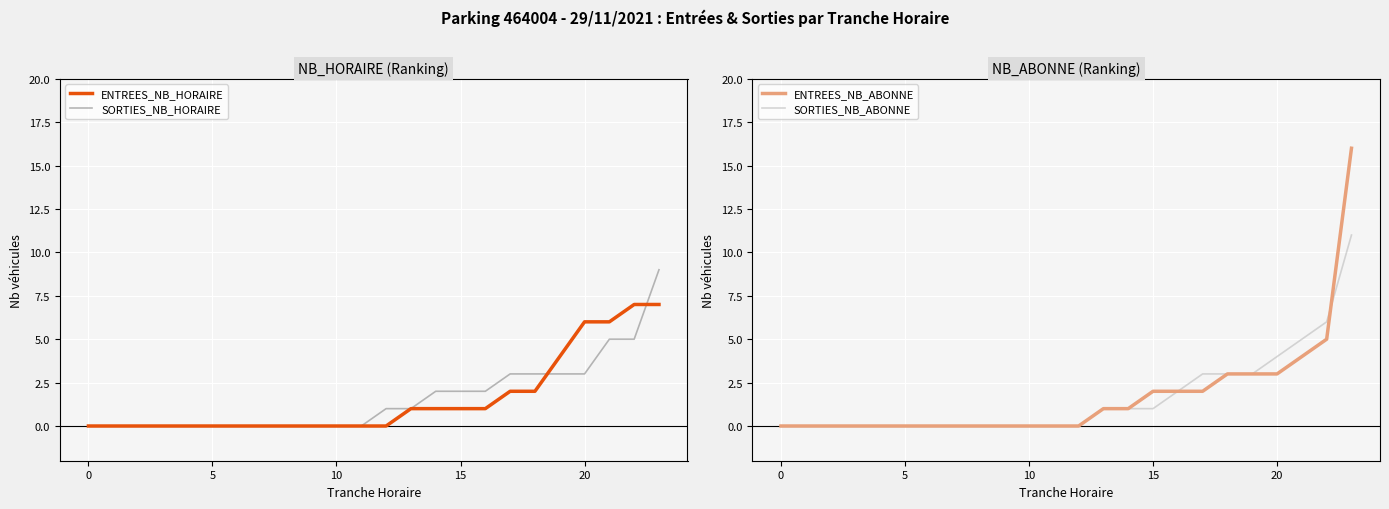

At which label is SORTIES_NB_ABONNE closest to 5?

21